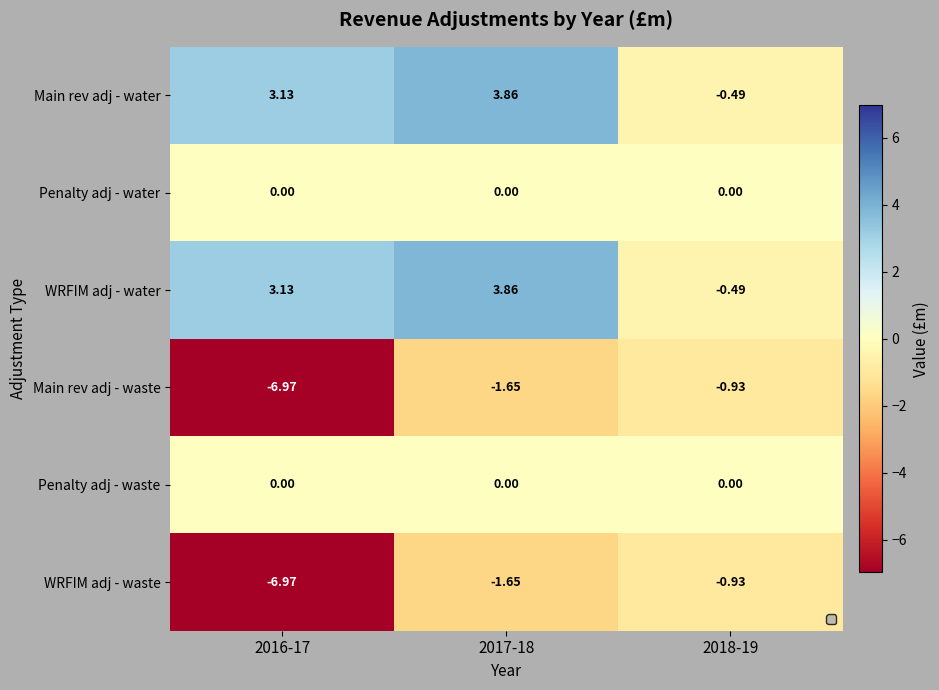

Which label corresponds to the largest value in the chart?

2017-18